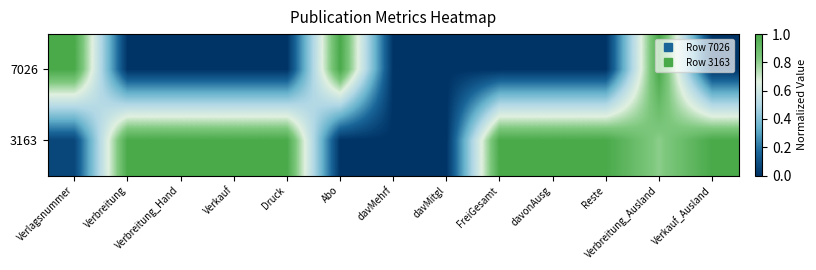

At Druck, list the series in order from largest to smallest.

3163, 7026